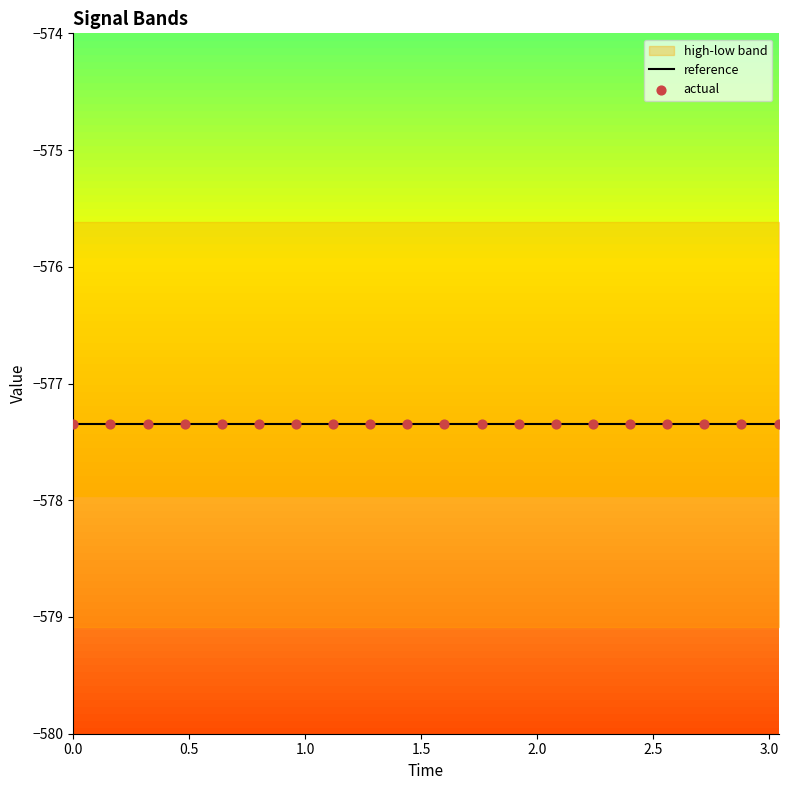

At how many categories does at least one series exceed -578?

20